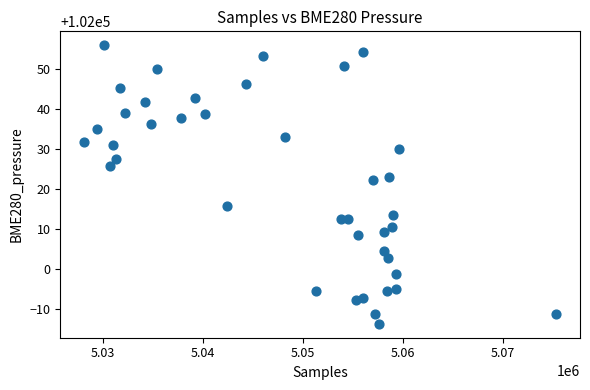

What Y value in the scatter plot is closest to 102021?

102022.2